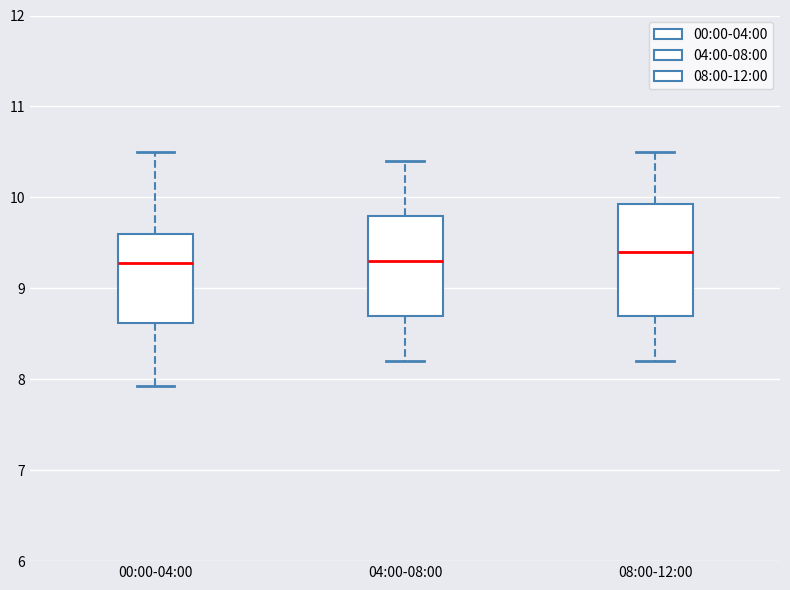

Reading left to right, read every box against the y-axis: the position of its median line, the range the box covers, and the ends of its whiskers. The values are not printed on the chart, so give them approximately, as read against the axis.

00:00-04:00: median 9.3, box 8.6 to 9.6, whiskers 7.9 to 10.5
04:00-08:00: median 9.3, box 8.7 to 9.8, whiskers 8.2 to 10.4
08:00-12:00: median 9.4, box 8.7 to 9.9, whiskers 8.2 to 10.5